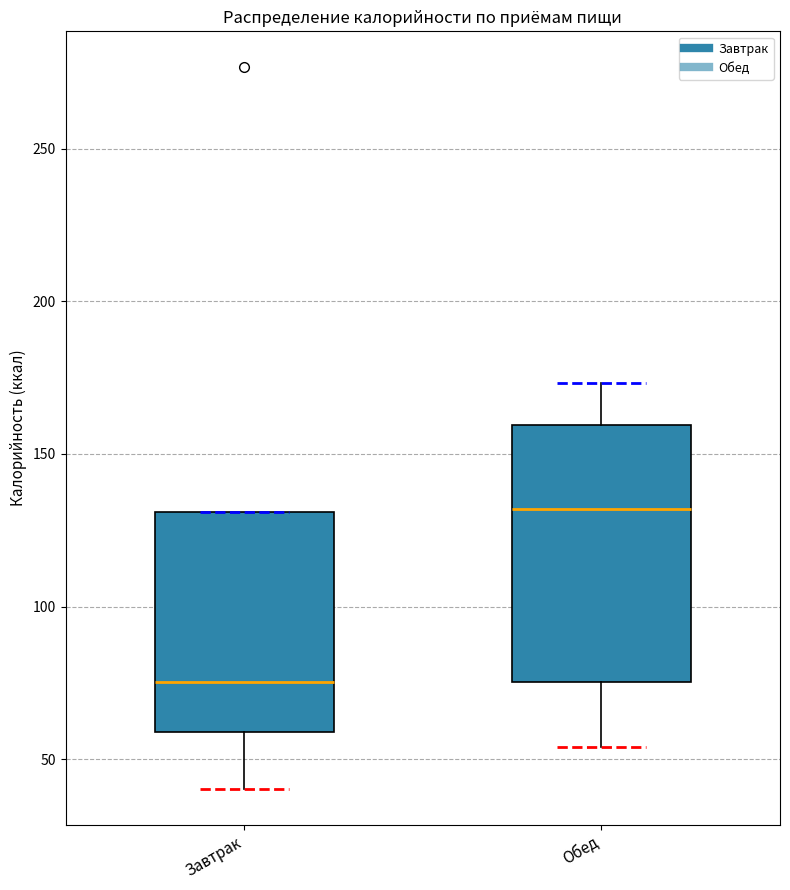

Reading left to right, read every box against the y-axis: the position of its median line, the range the box covers, and the ends of its whiskers. The values are not printed on the chart, so give them approximately, as read against the axis.

Завтрак: median 75, box 60 to 130, whiskers 40 to 130
Обед: median 130, box 75 to 160, whiskers 55 to 175